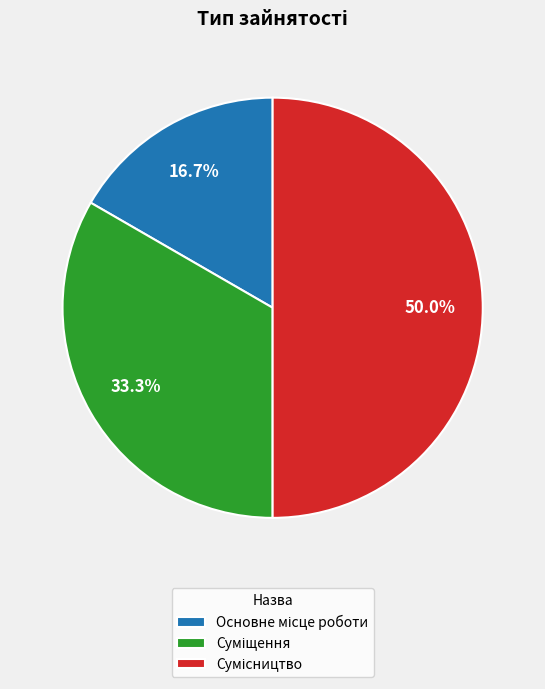

Approximately how many times larger is the value at Суміщення compared to Сумісництво?

0.7